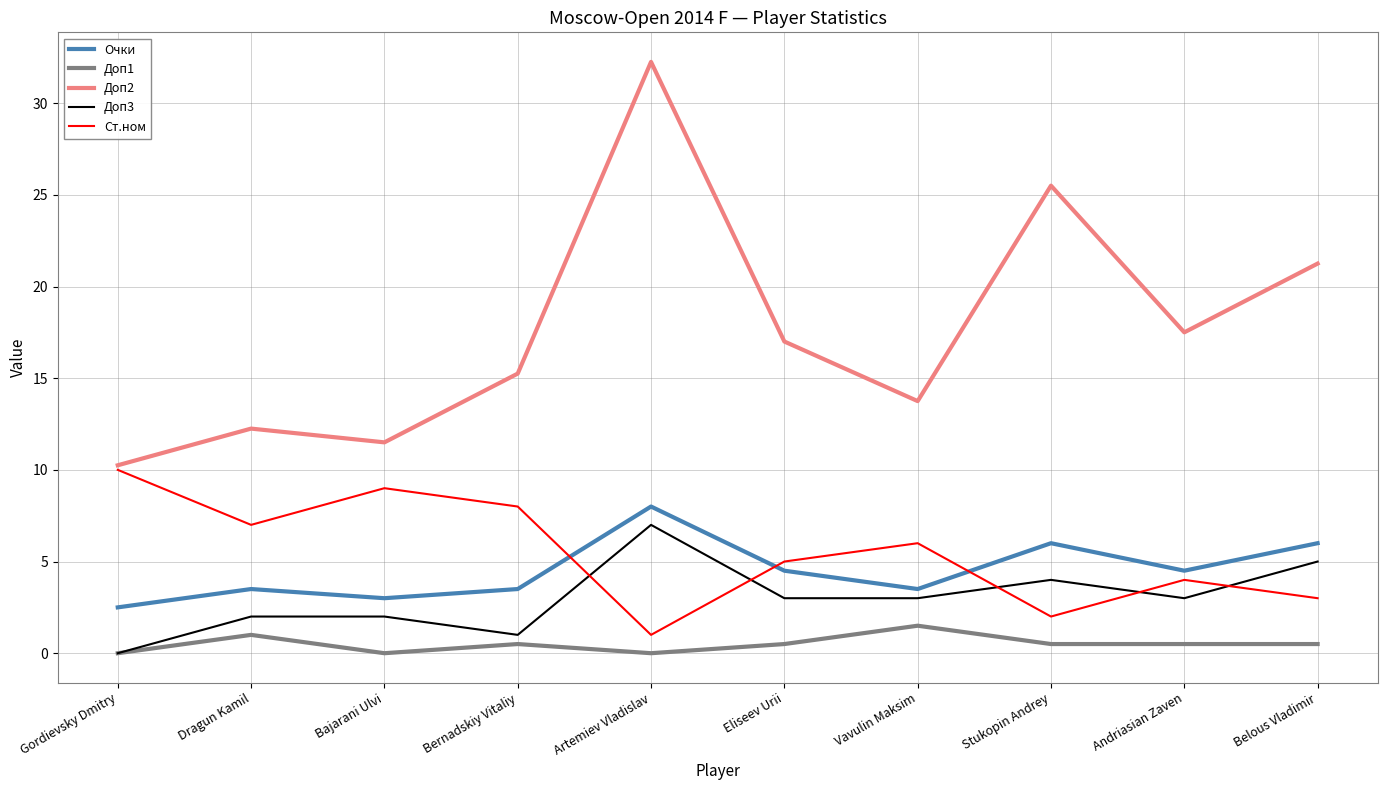

Rank the categories by Ст.ном value from lowest to highest.

Artemiev Vladislav, Stukopin Andrey, Belous Vladimir, Andriasian Zaven, Eliseev Urii, Vavulin Maksim, Dragun Kamil, Bernadskiy Vitaliy, Bajarani Ulvi, Gordievsky Dmitry